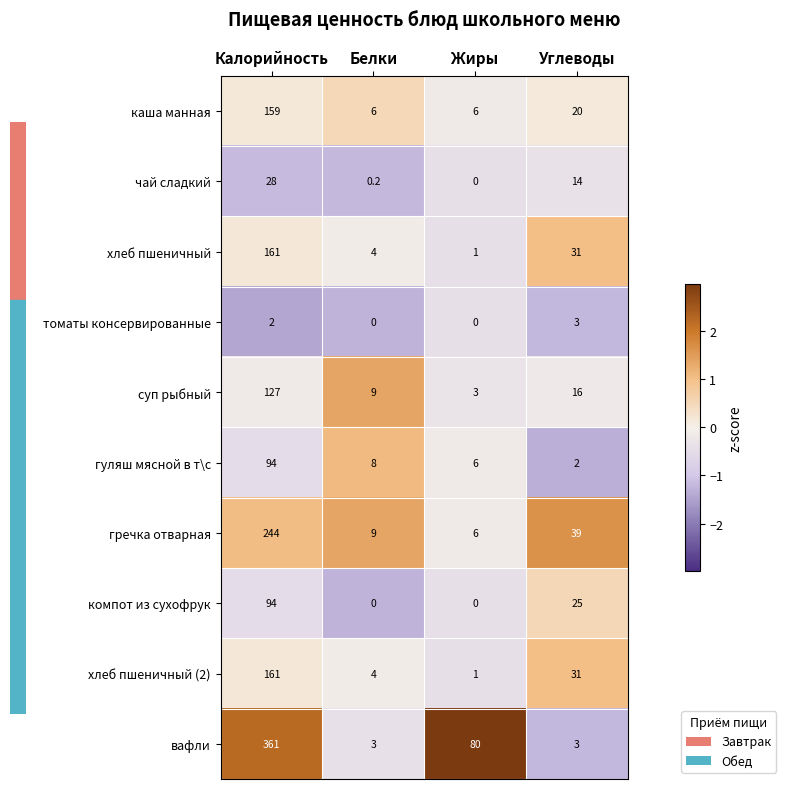

Which series has the largest total across all categories?

вафли